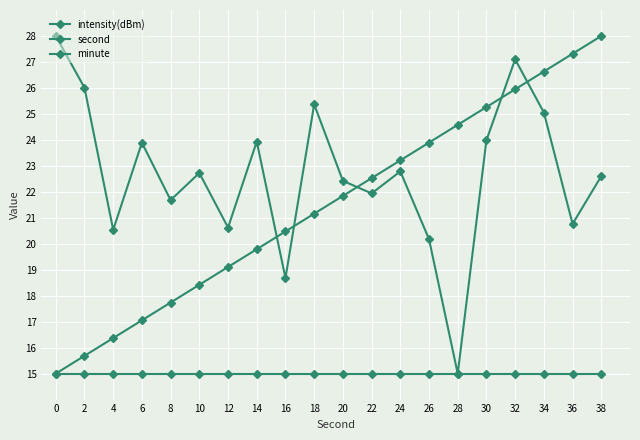

How many lines are shown in the chart?

3